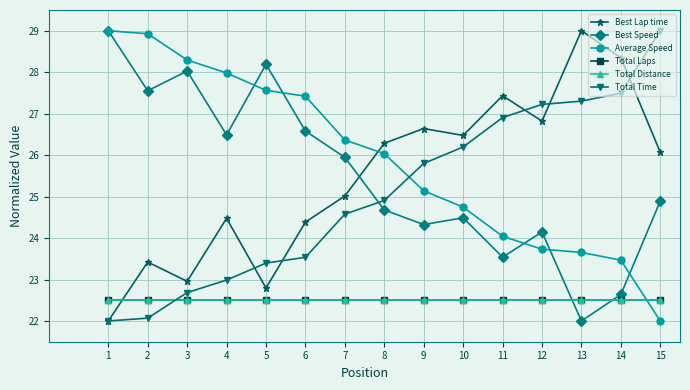

What is the spread (max minus min) of values at 10?

4.0